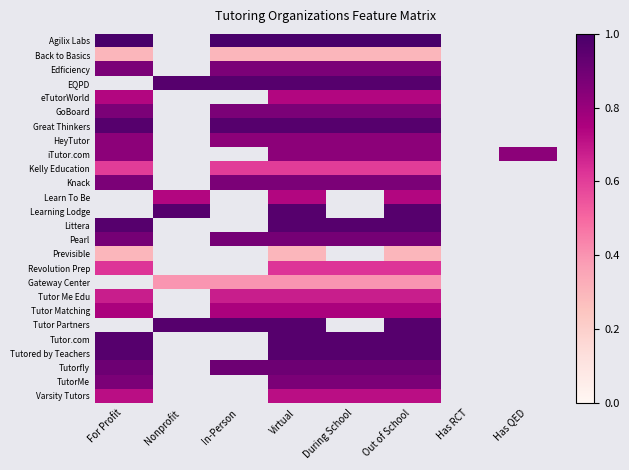

Is it true that TutorMe equals 1.5 at Out of School?

False